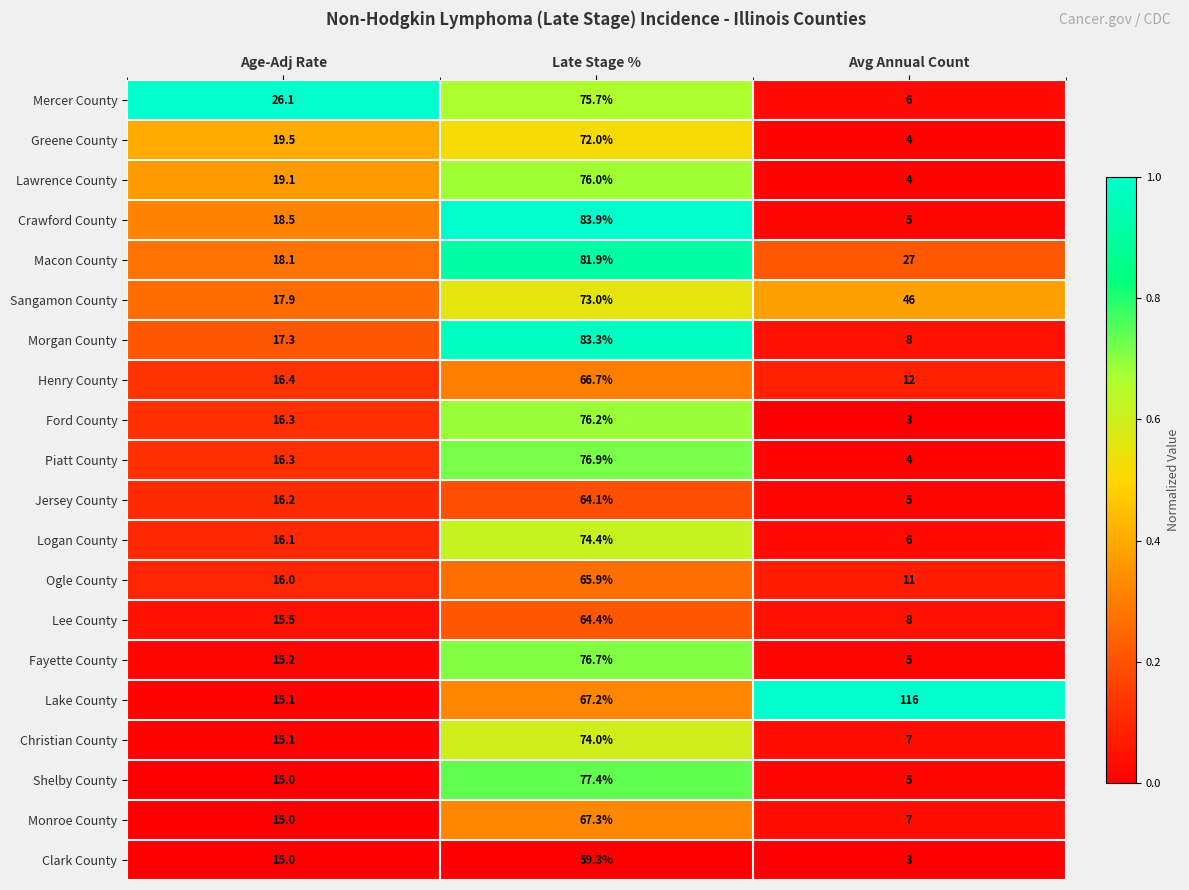

Where does the Lake County series first go above 67?

Late Stage %